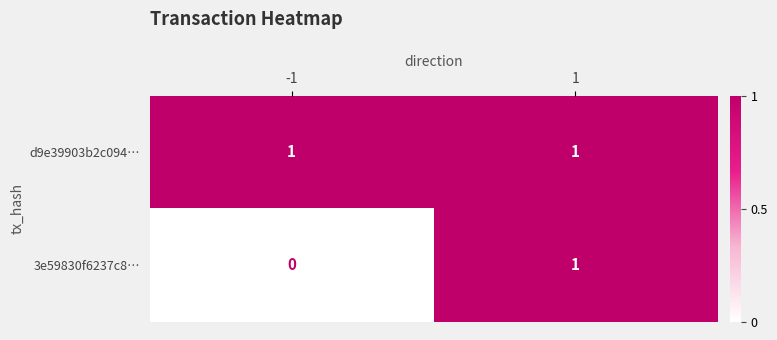

At how many categories does at least one series exceed 0?

2